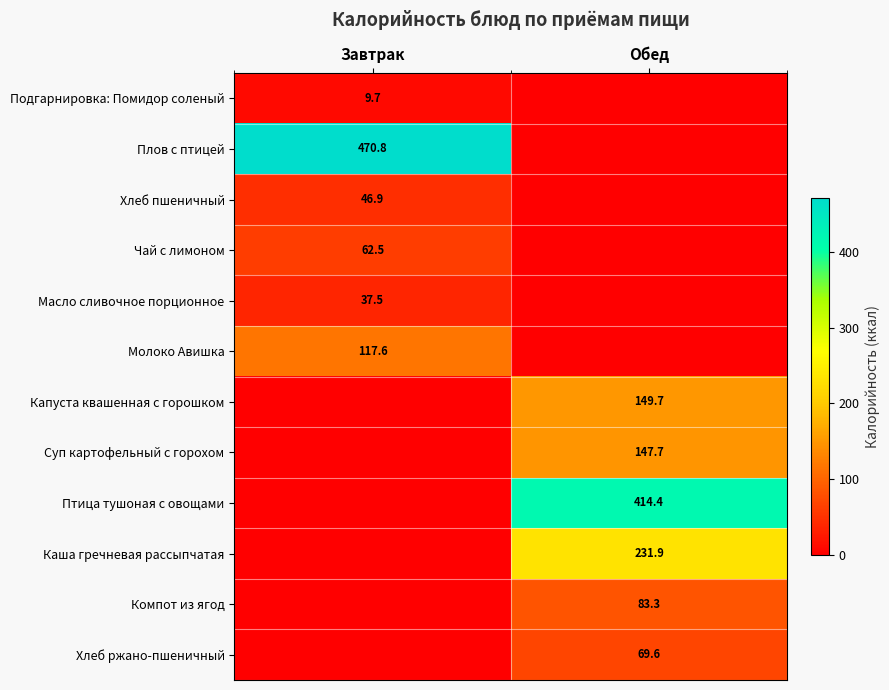

Is it true that Подгарнировка: Помидор соленый equals 9.7 at Завтрак?

True